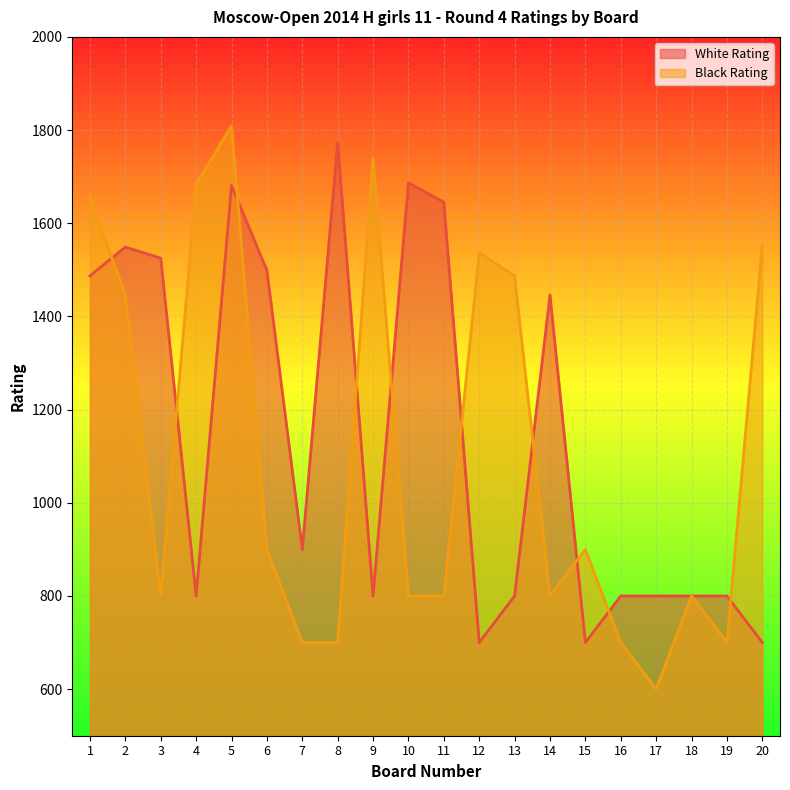

The value of Black Rating at 7 is 700. True or false?

True